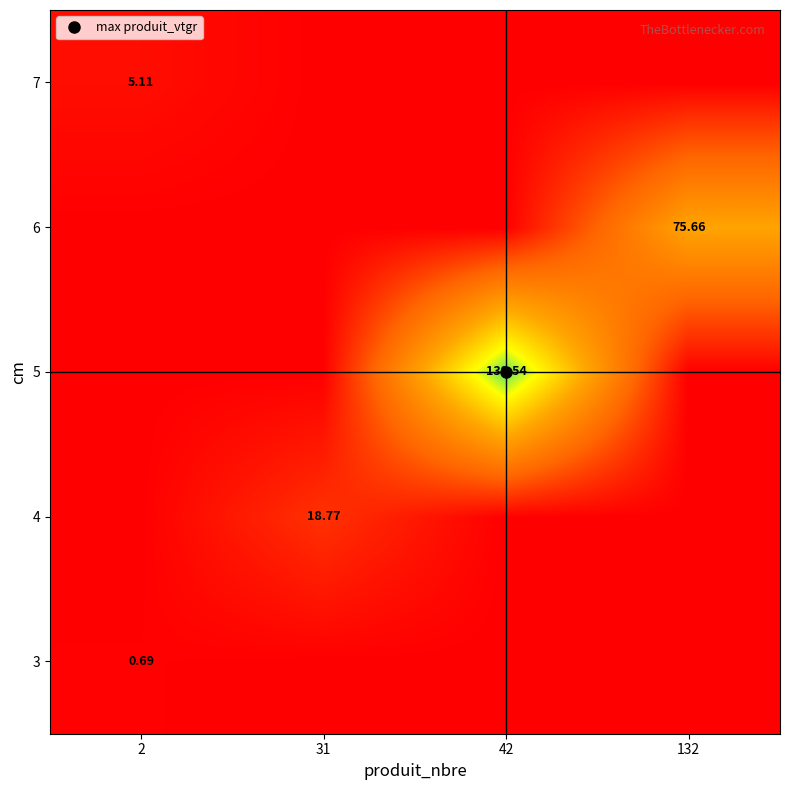

Is the value of 4 at 132 greater than the value of 6 at 42?

No